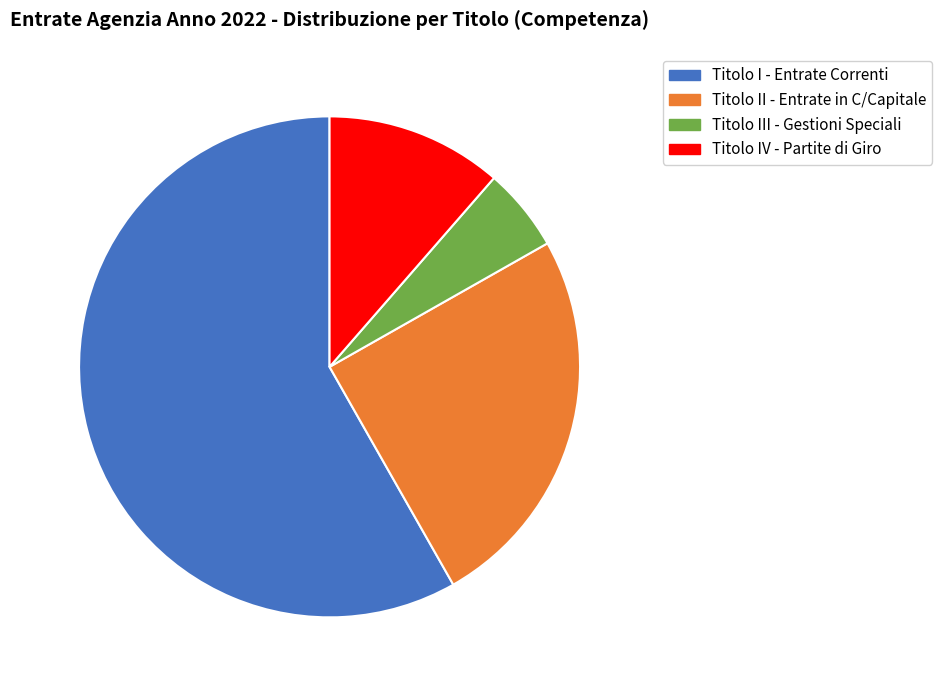

Rank the categories by value from highest to lowest.

Titolo I - Entrate Correnti, Titolo II - Entrate in C/Capitale, Titolo IV - Partite di Giro, Titolo III - Gestioni Speciali